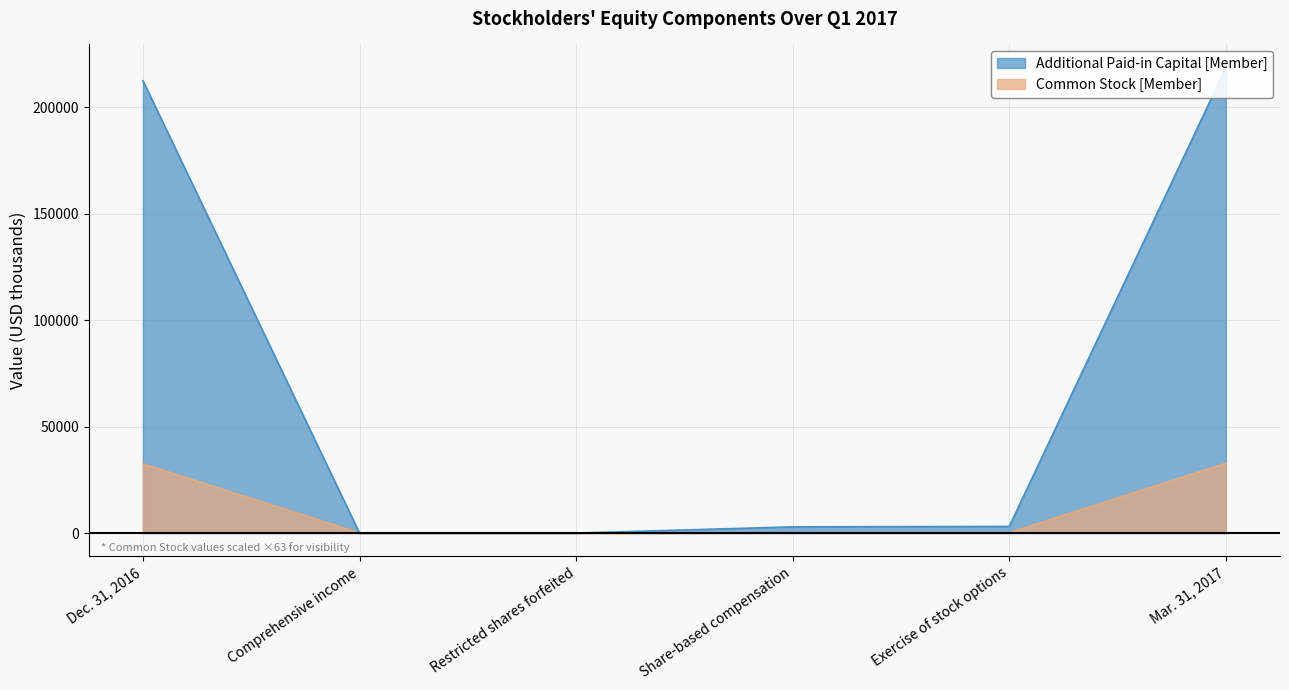

Which series has the largest range (max minus min)?

Additional Paid-in Capital [Member]